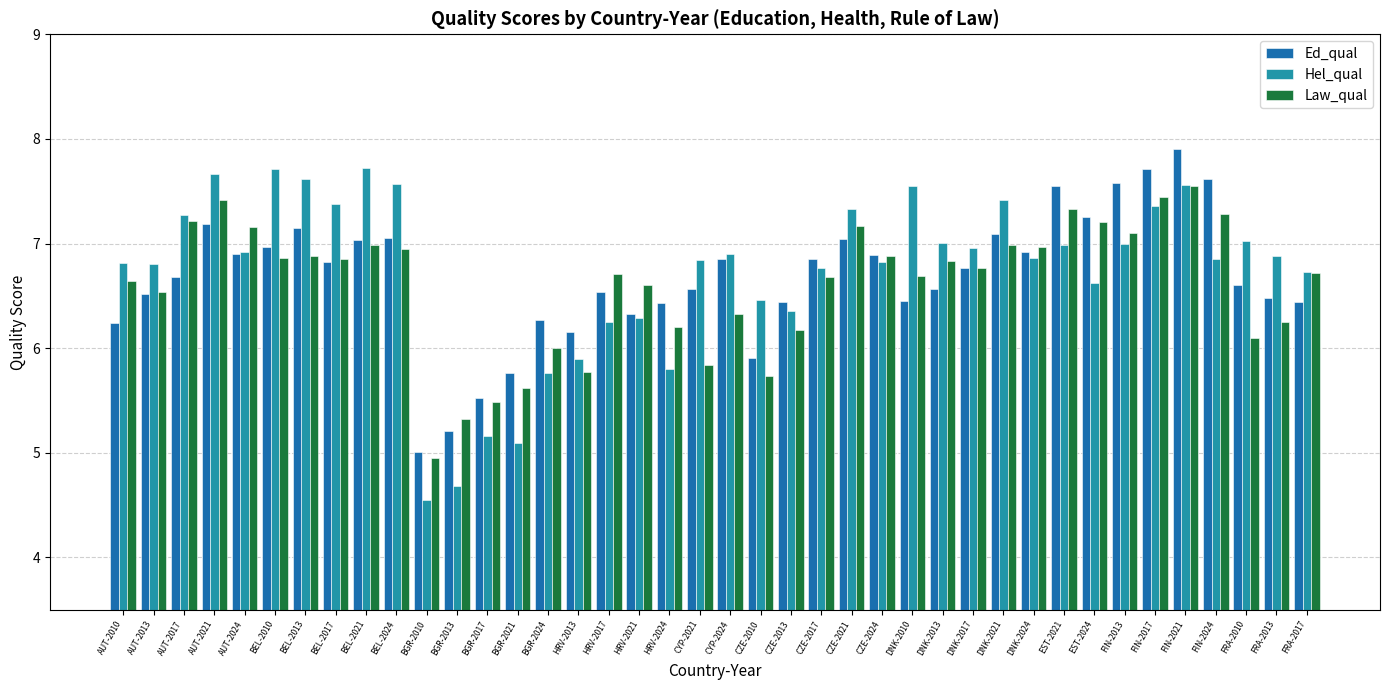

Are the bars grouped side by side (vs. stacked)?

Yes